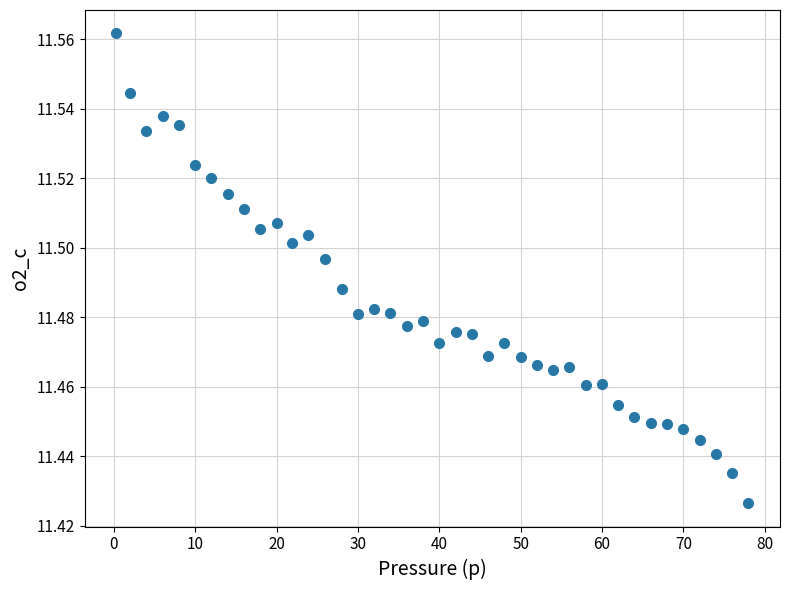

What is the range of X values (max minus min)?

77.7